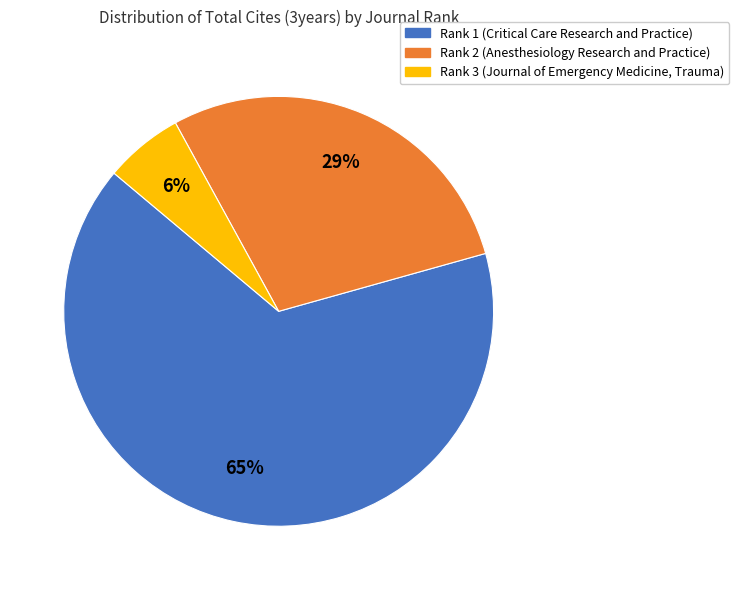

How many segments does this pie chart have?

3